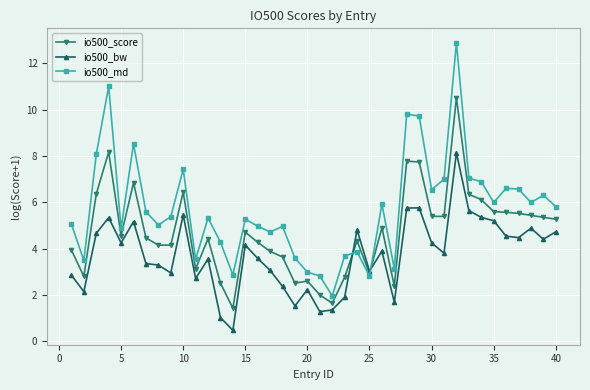

What is the average value of the io500_bw series?

3.7